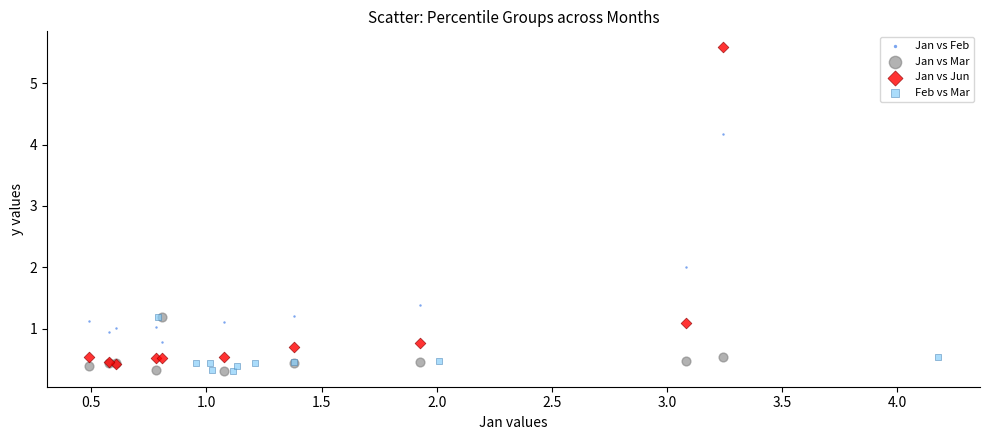

Which series has the widest spread of Y values?

Jan vs Jun